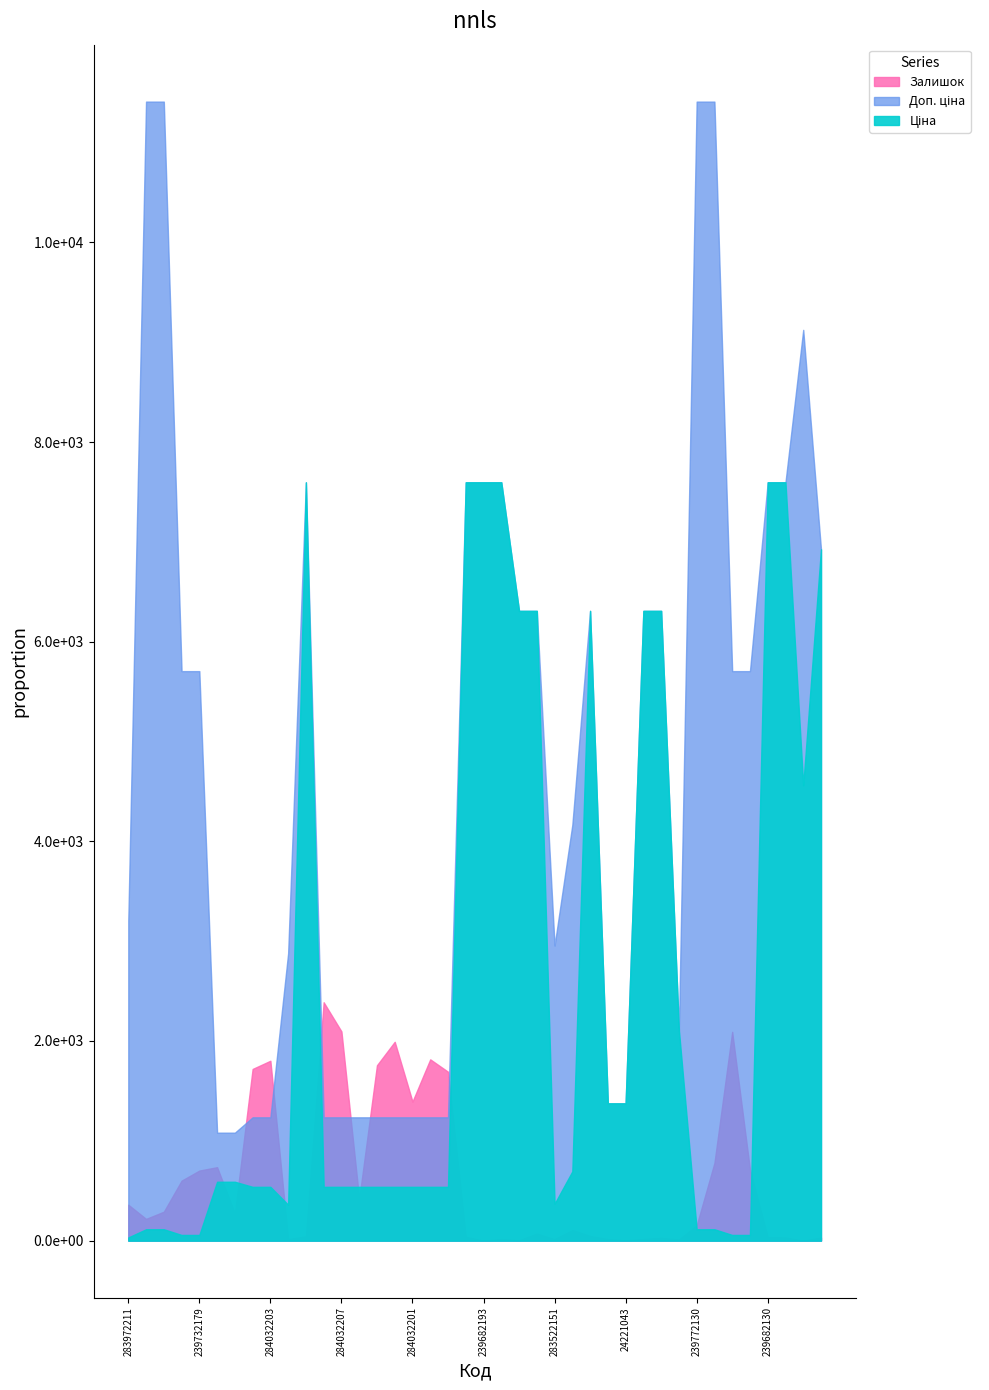

True or false: Залишок has a value of 87.1 at 239772130.

False